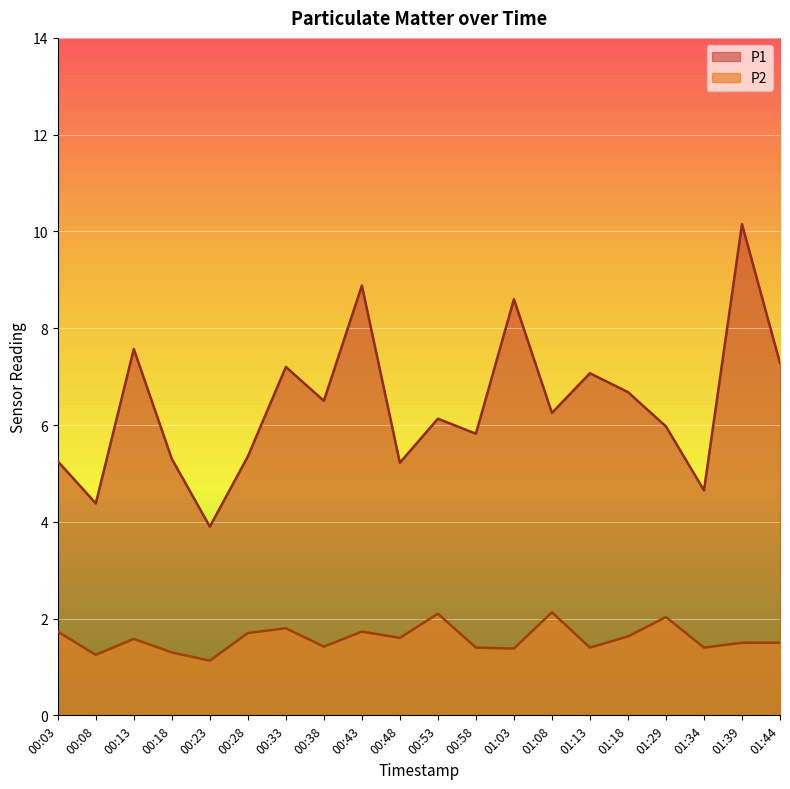

At which label is P2 closest to 1?

00:23